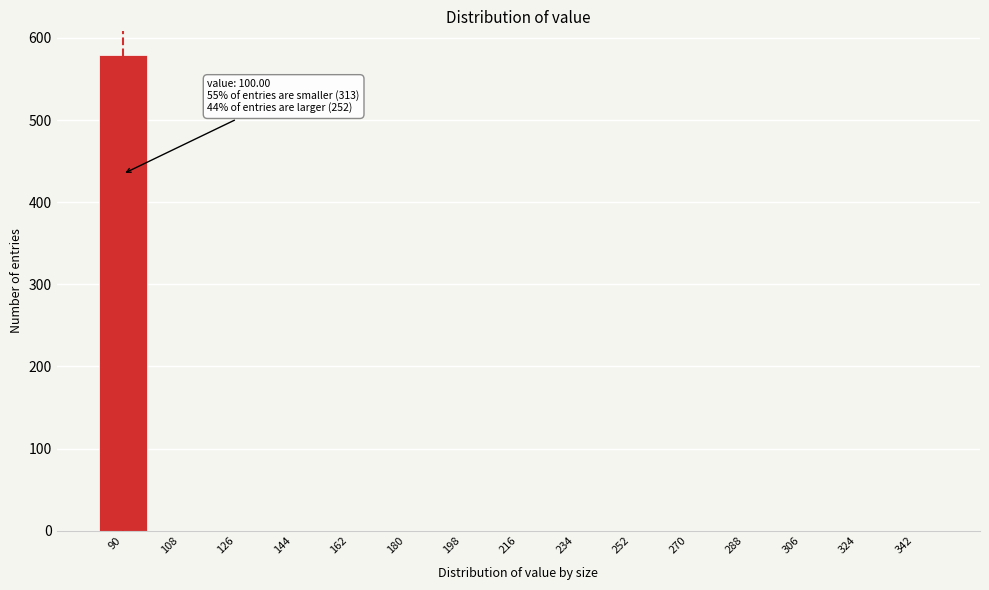

Reading left to right, list all the values displayed in this chart.

90=579	108=0	126=0	144=0	162=0	180=0	198=0	216=0	234=0	252=0	270=0	288=0	306=0	324=0	342=0